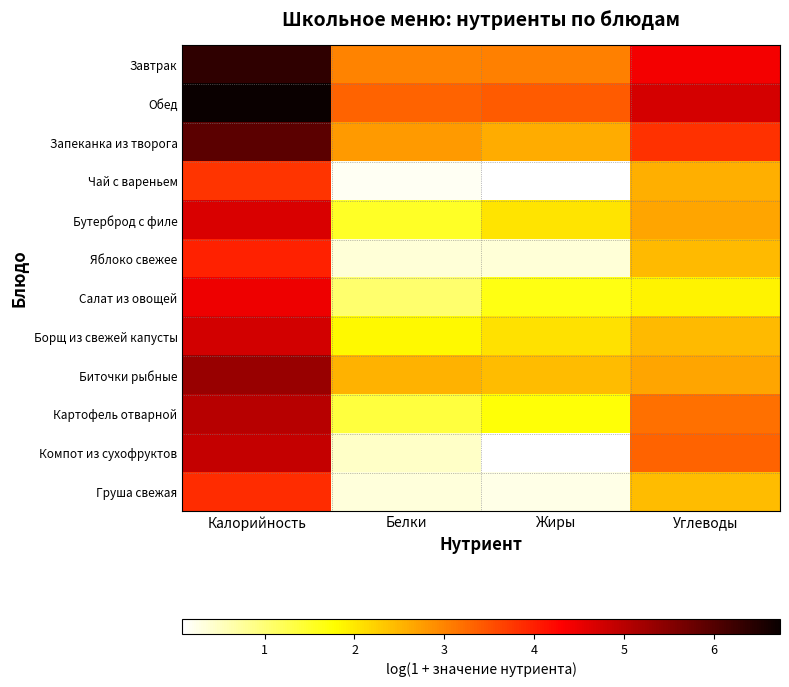

Which series has the largest range (max minus min)?

Компот из сухофруктов